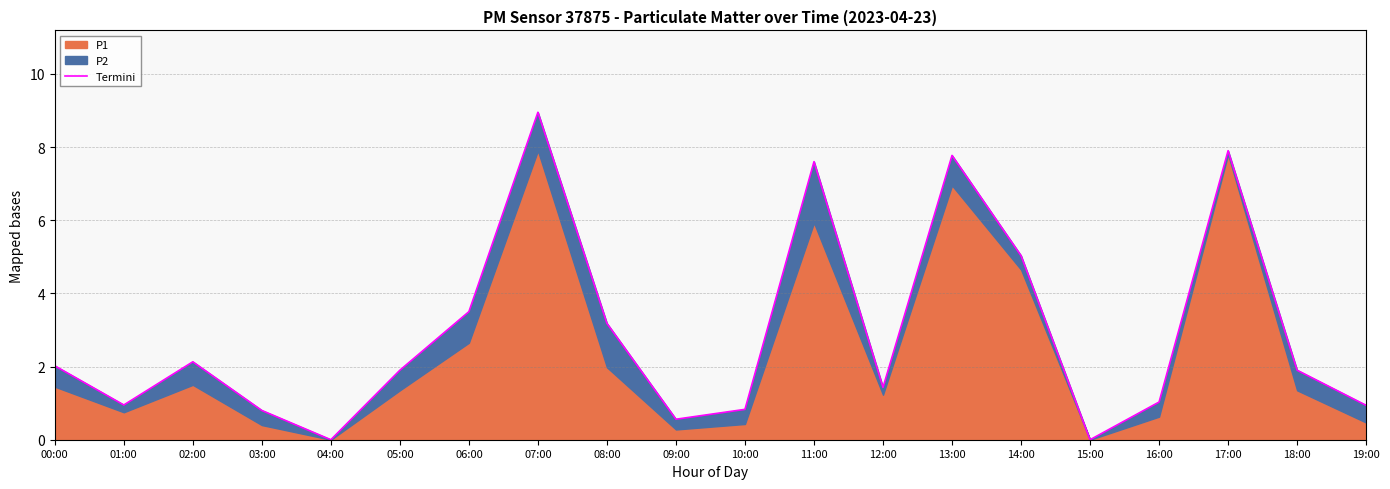

Does the chart have visible grid lines?

Yes